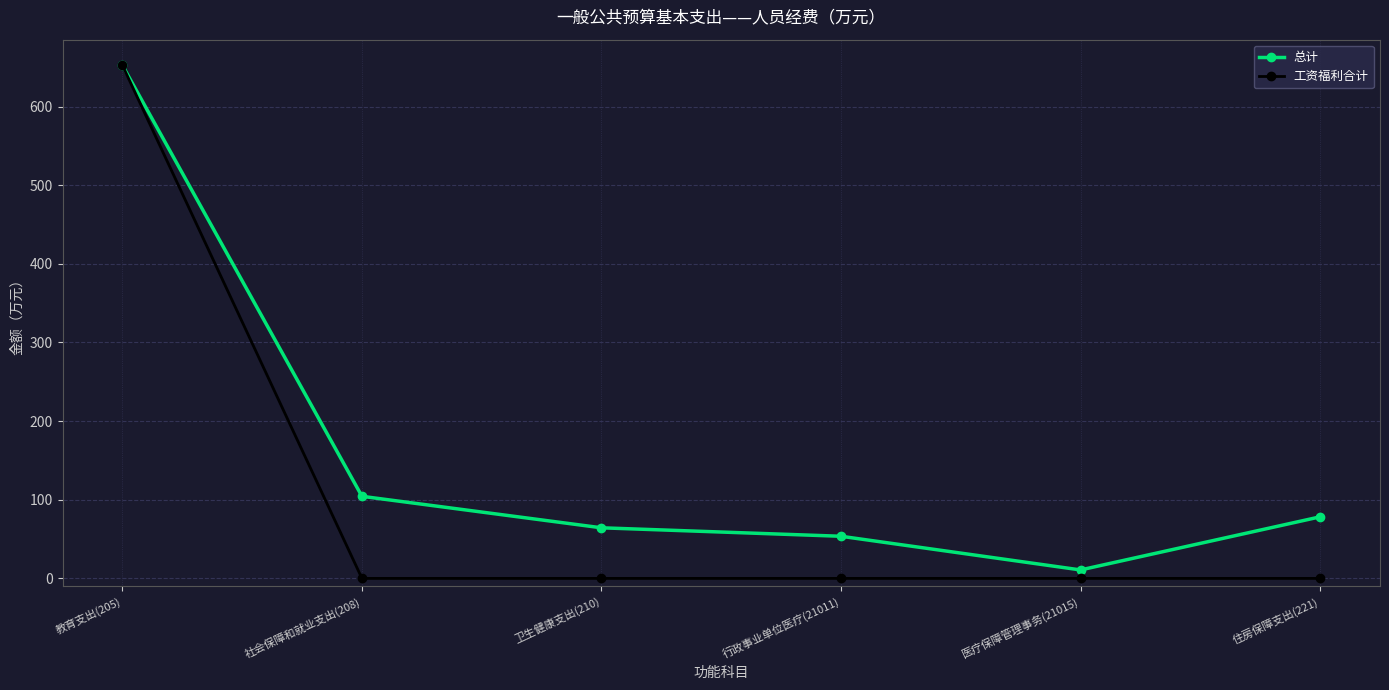

What is the average value of the 总计 series?

160.6